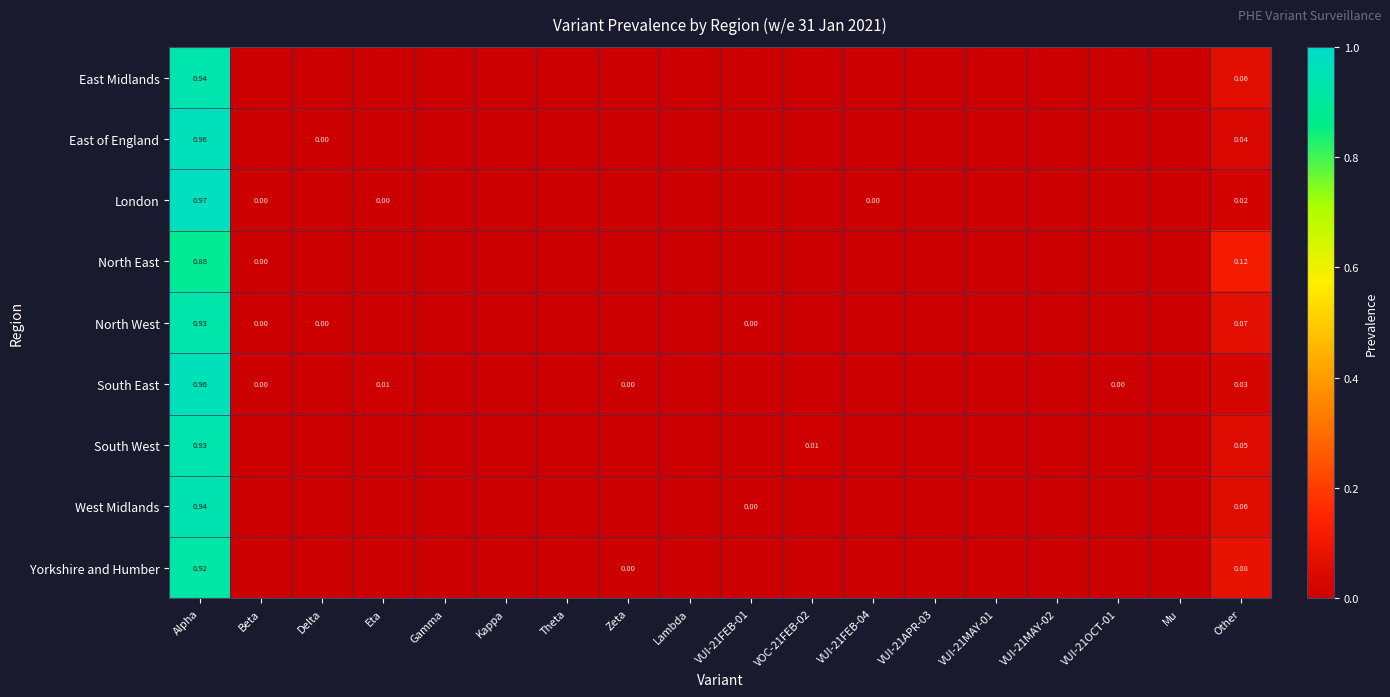

List the series in order of their peak value, lowest first.

North East, Yorkshire and Humber, North West, South West, East Midlands, West Midlands, South East, East of England, London